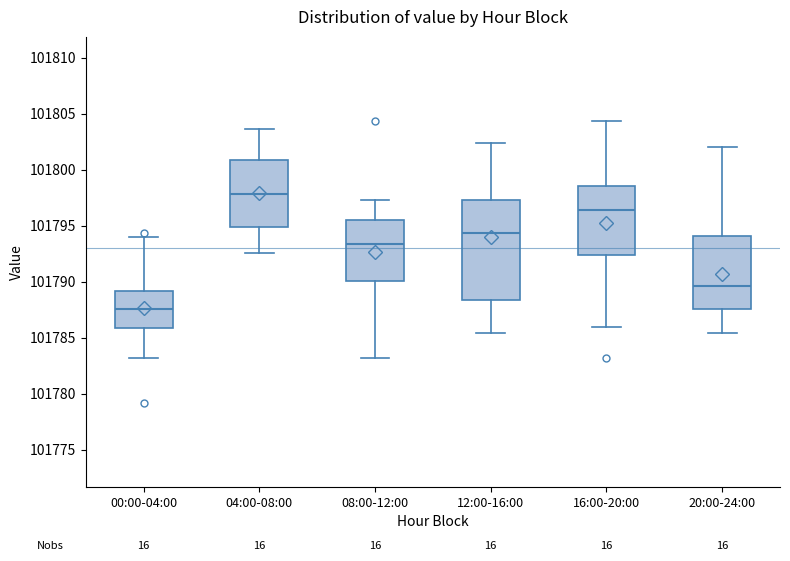

Where is the upper edge of the box for 08:00-12:00 on the y-axis? The values are not printed on the chart, so give them approximately, as read against the axis.

101795.5